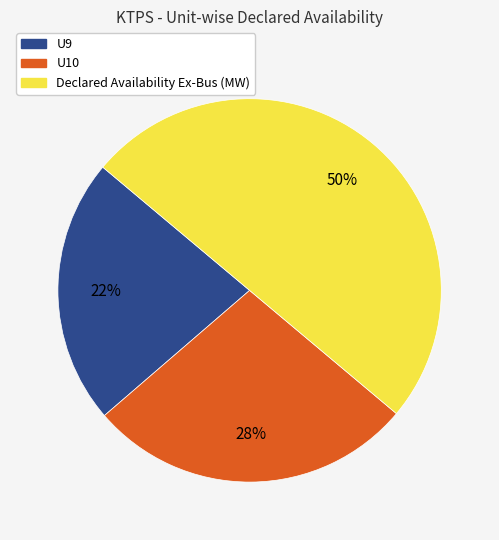

Count the number of slices in the pie.

3